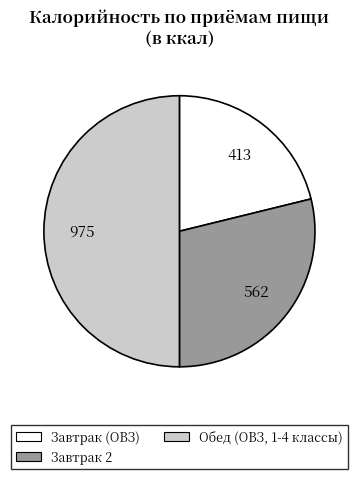

Does Завтрак 2 represent more than half of the total?

No